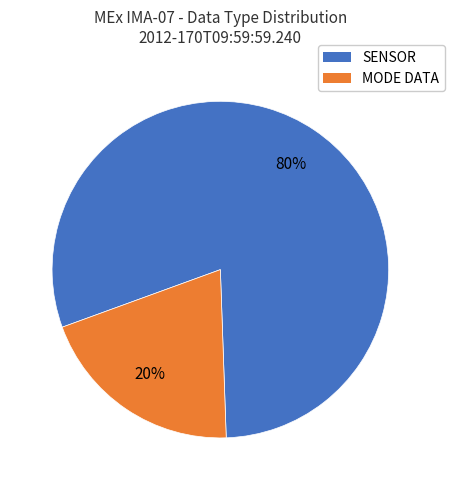

Is there any slice that represents more than half of the pie?

Yes